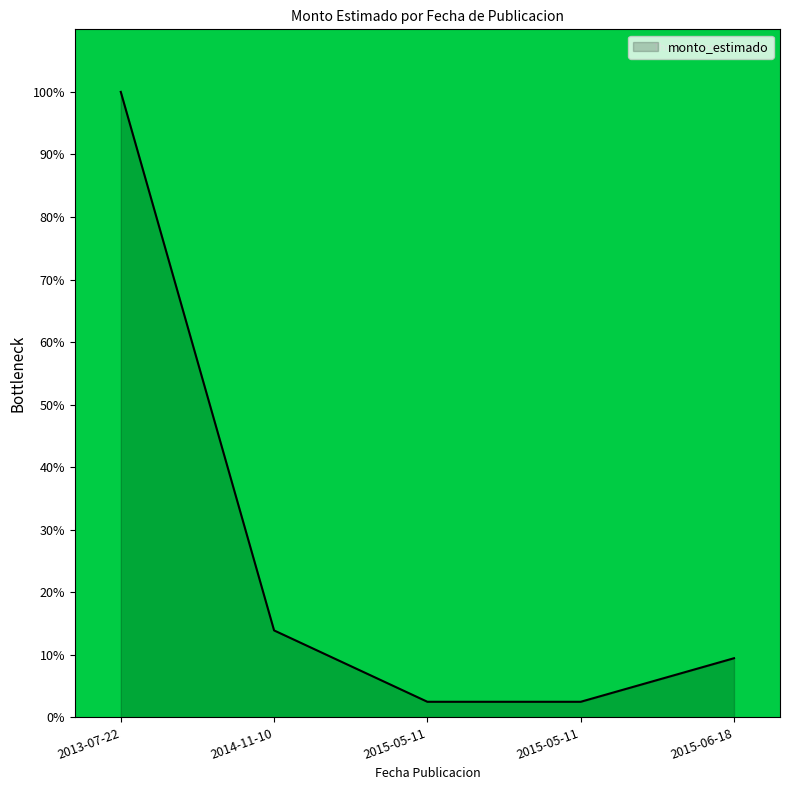

How many lines are shown in the chart?

1